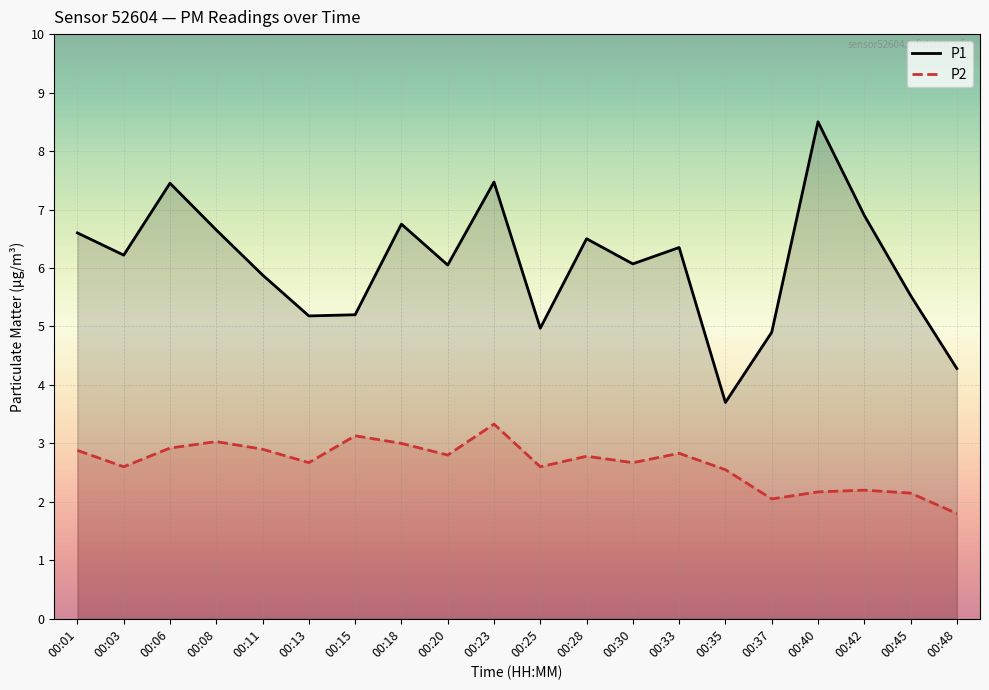

What are all the series names shown in the legend?

P1, P2